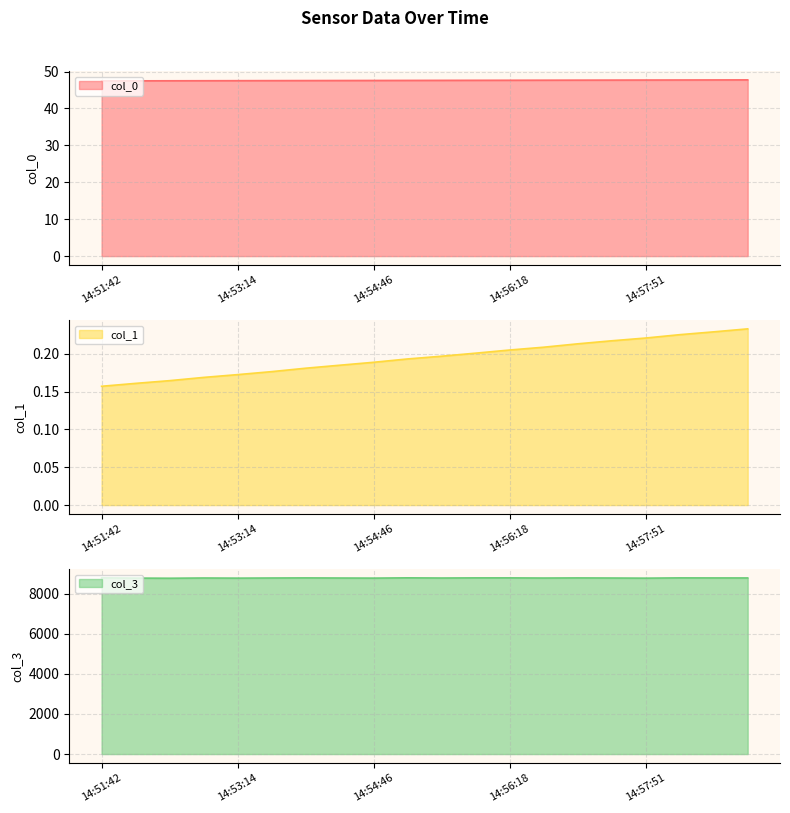

At how many categories does at least one series exceed 6395?

20